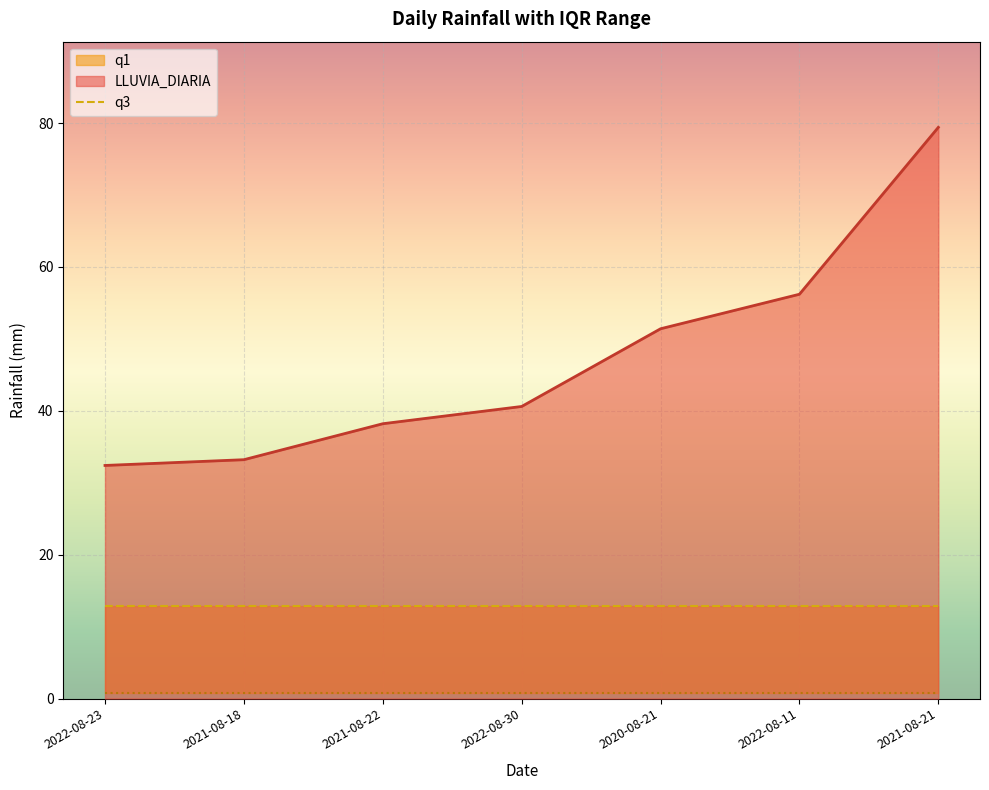

At which category is the sum across all series the highest?

2021-08-21